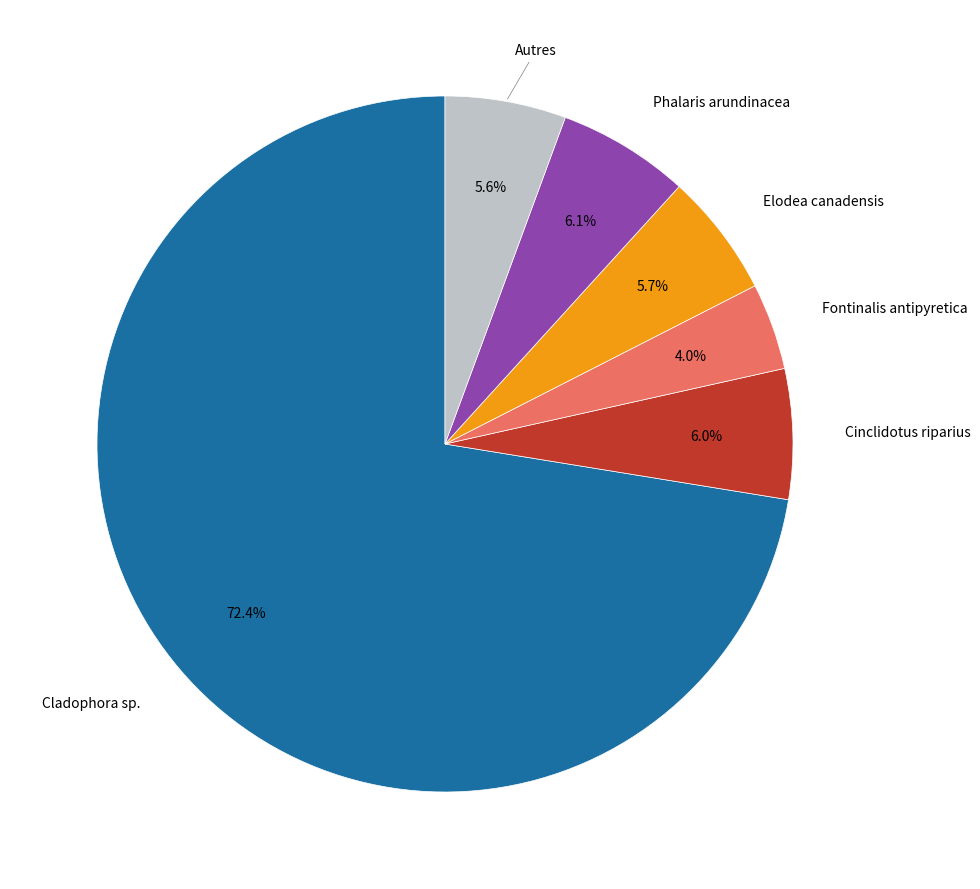

Is there a majority slice in this chart?

Yes